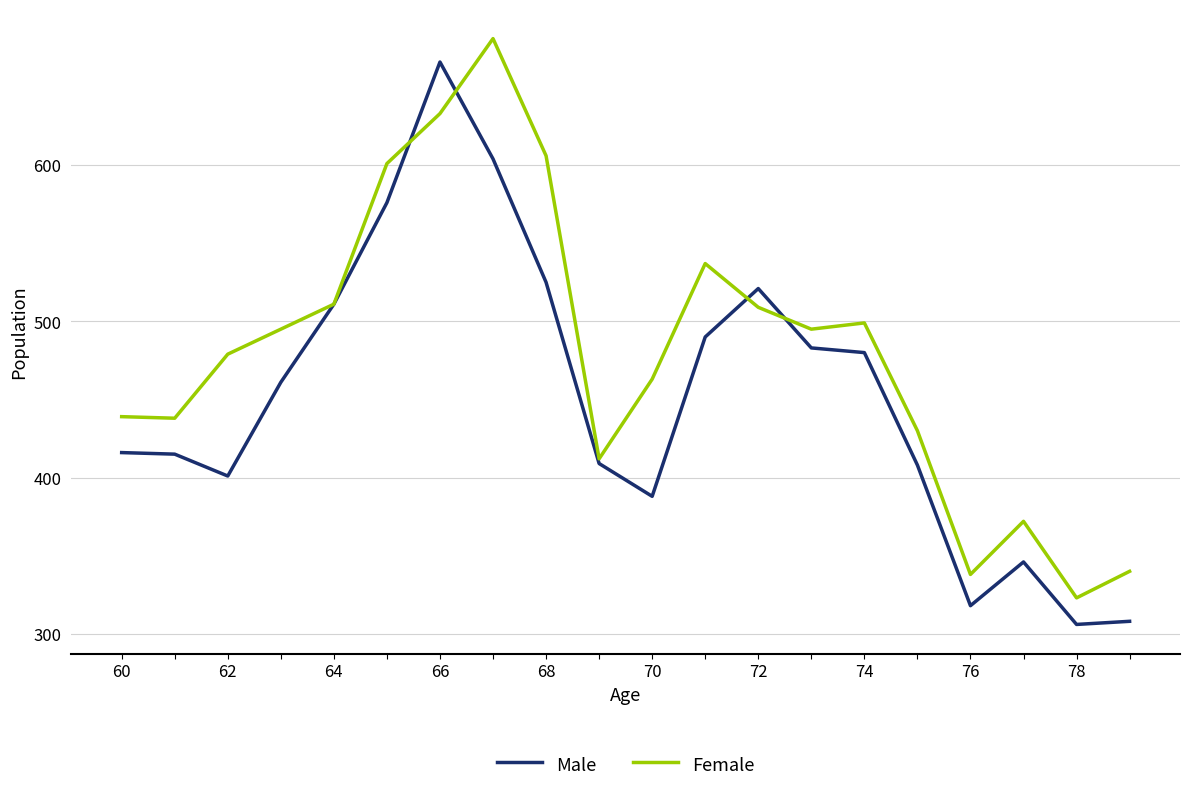

What is the lowest value of the Female series?

323